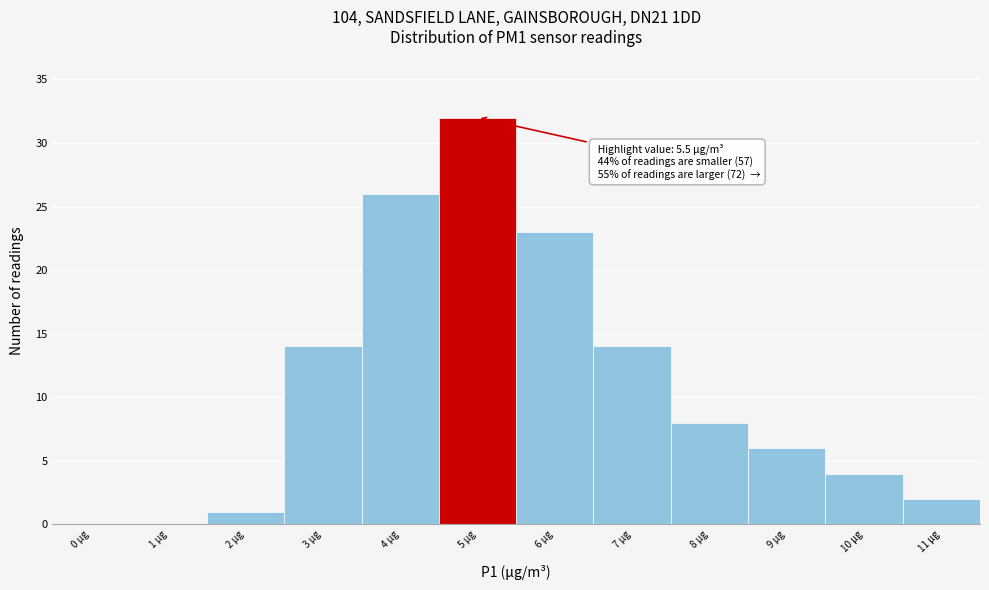

Reading left to right, transcribe all the data shown in this chart.

0 µg=0	1 µg=0	2 µg=1	3 µg=14	4 µg=26	5 µg=32	6 µg=23	7 µg=14	8 µg=8	9 µg=6	10 µg=4	11 µg=2